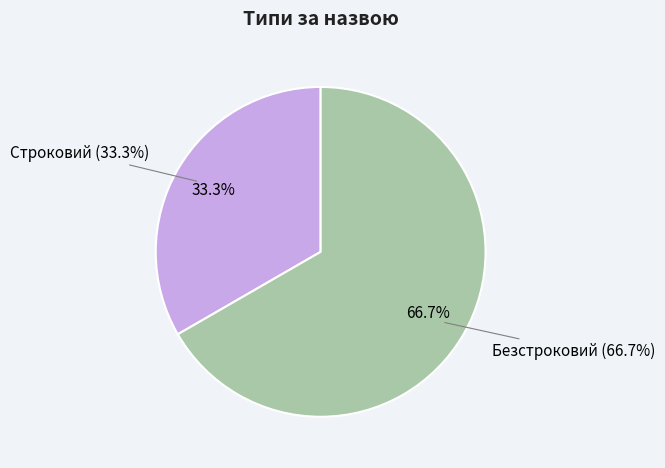

Is there a majority slice in this chart?

Yes